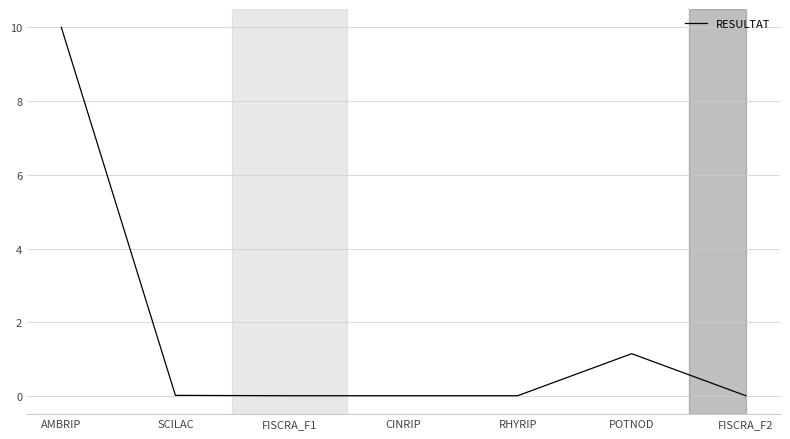

What is the maximum value shown in the chart?

10.0